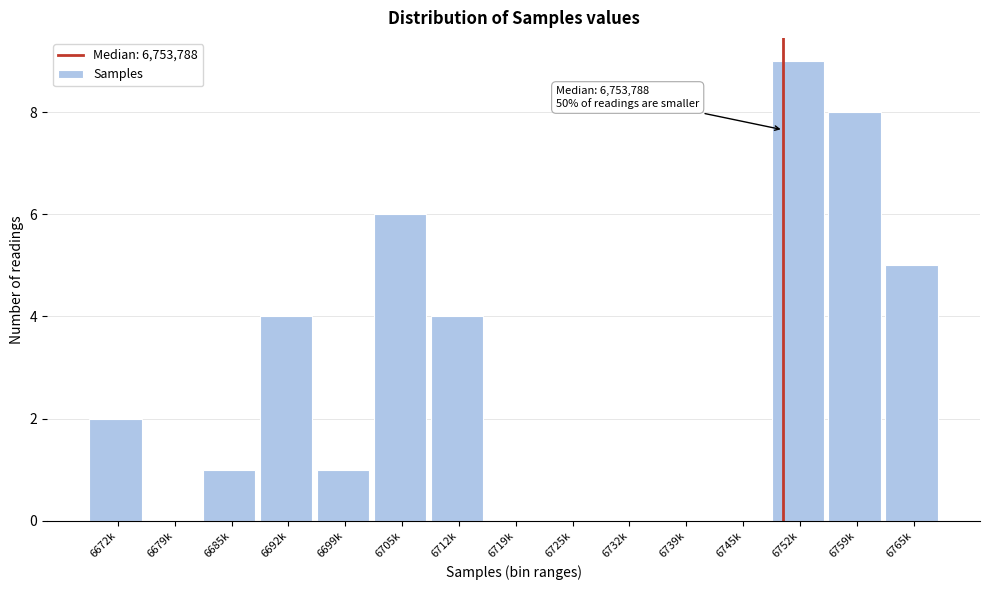

Reading left to right, transcribe all the data shown in this chart.

6672k=2	6679k=0	6685k=1	6692k=4	6699k=1	6705k=6	6712k=4	6719k=0	6725k=0	6732k=0	6739k=0	6745k=0	6752k=9	6759k=8	6765k=5